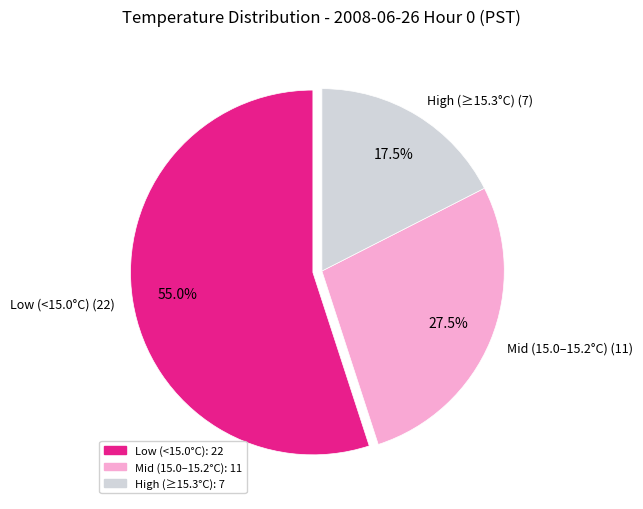

Which slice is the largest?

Low (<15.0°C) (22)